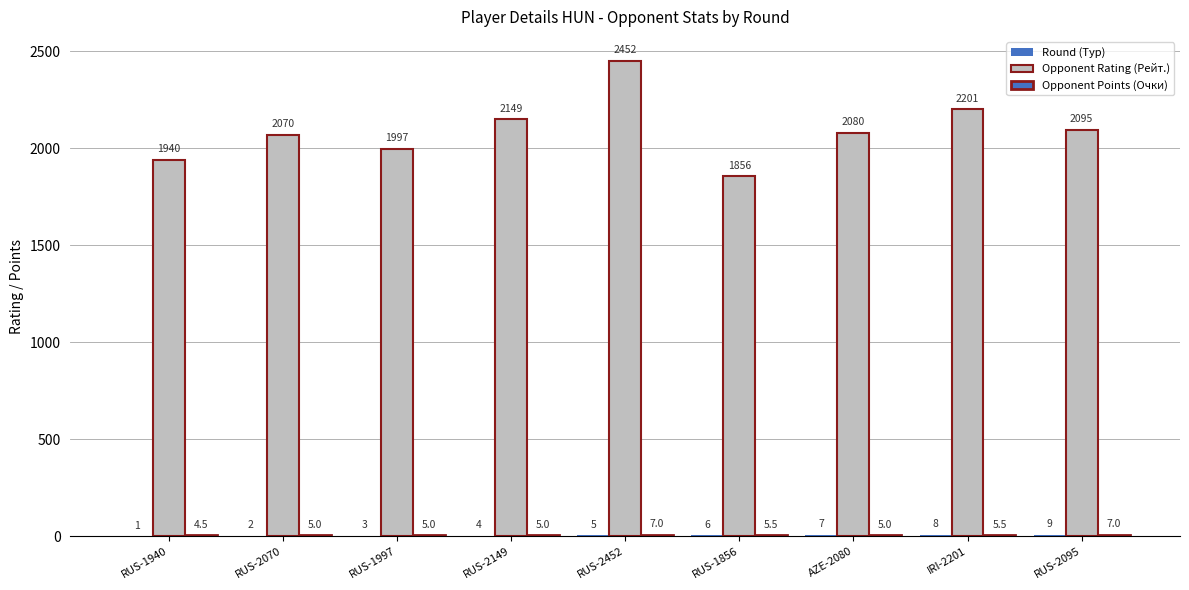

Are the bars grouped side by side (vs. stacked)?

Yes